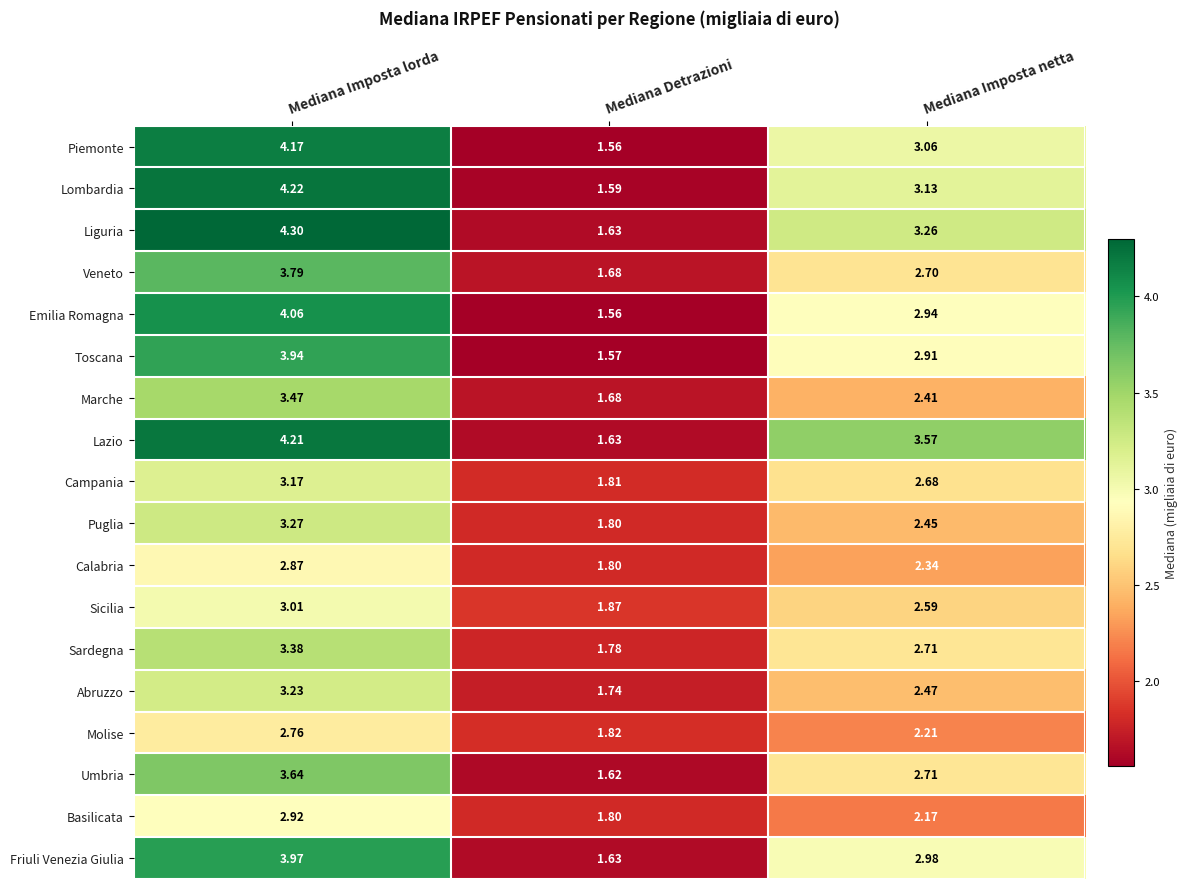

At which category is the sum across all series the highest?

Mediana Imposta lorda